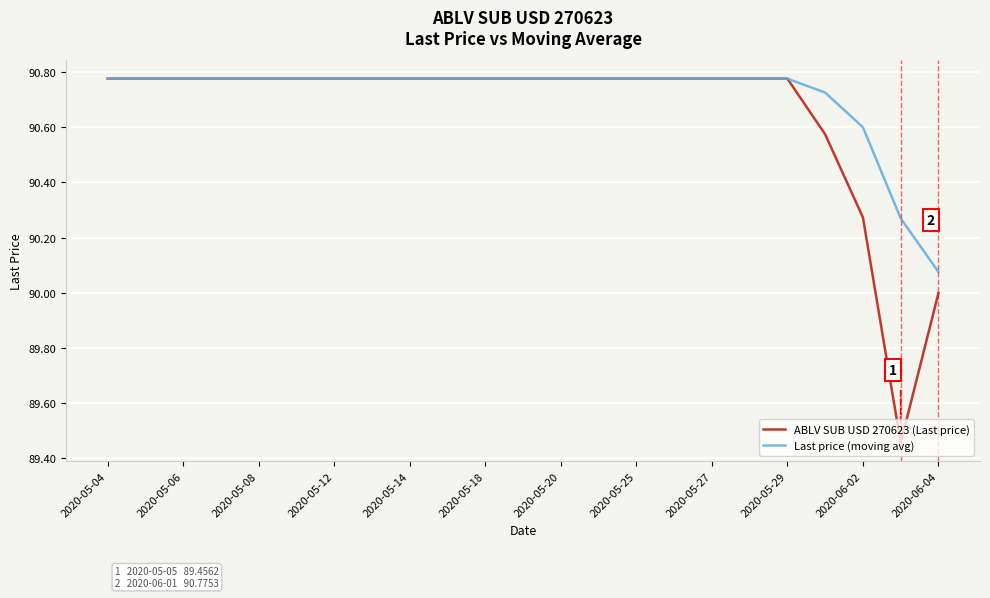

Which series has the largest total across all categories?

Last price (moving avg)